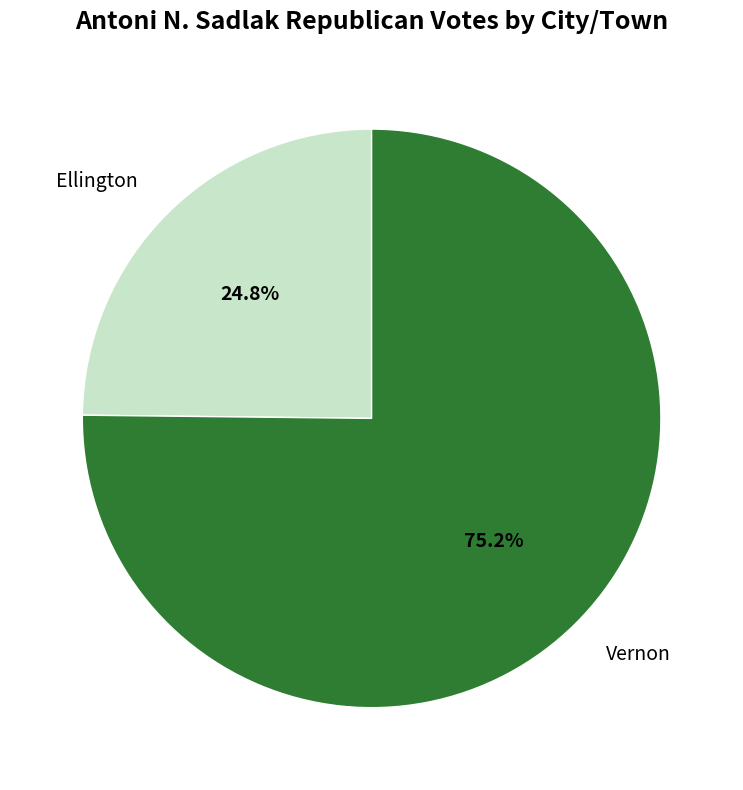

Which slice represents more than half of the pie?

Vernon